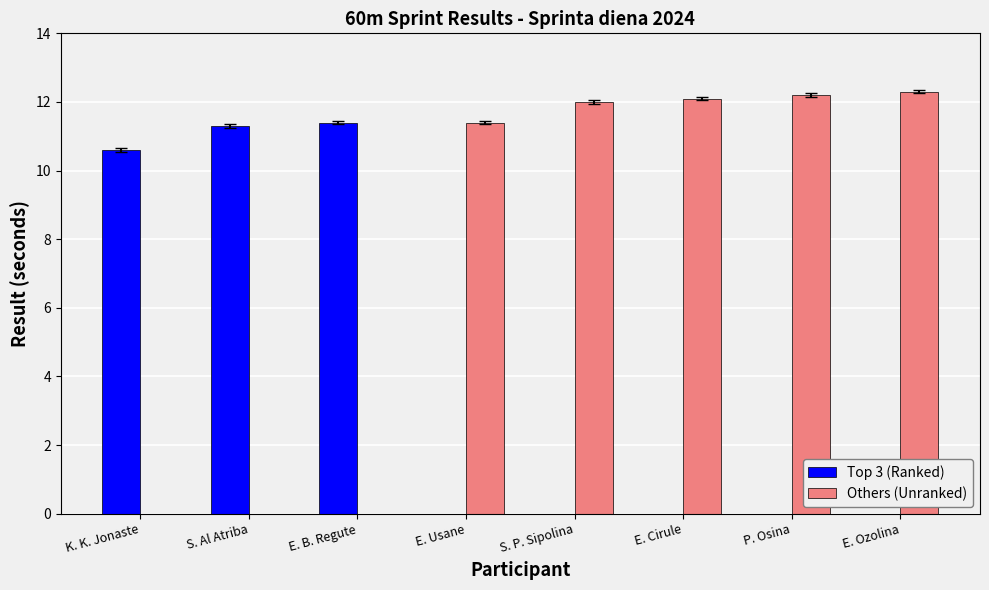

What is the average value of the Others (Unranked) series?

7.5